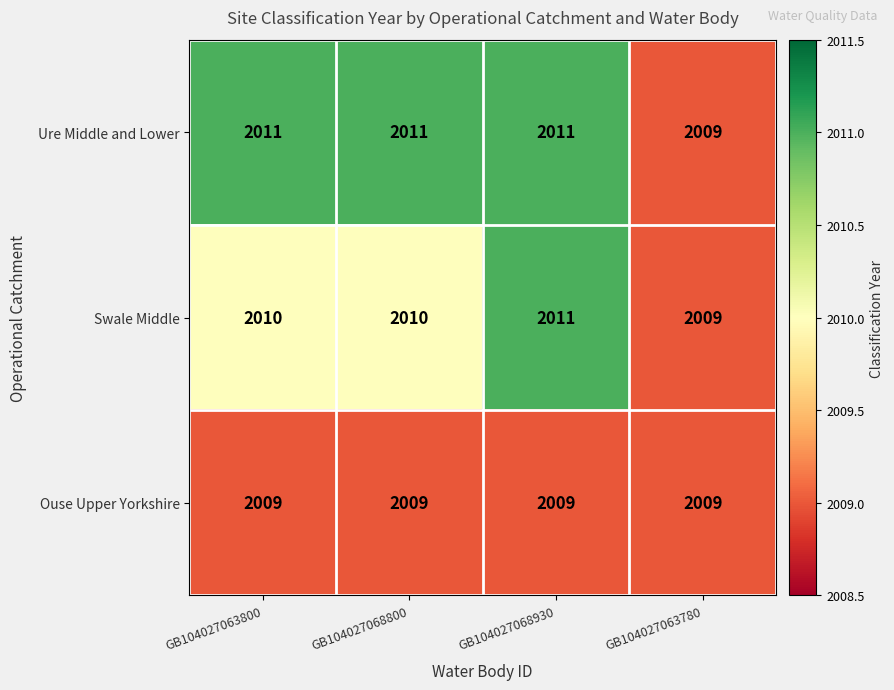

The value of Swale Middle at GB104027068930 is 2011. True or false?

True